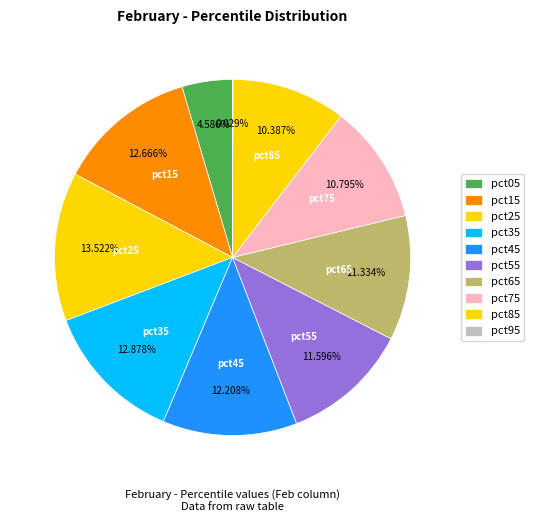

True or false: pct05 accounts for 19% of the total.

False